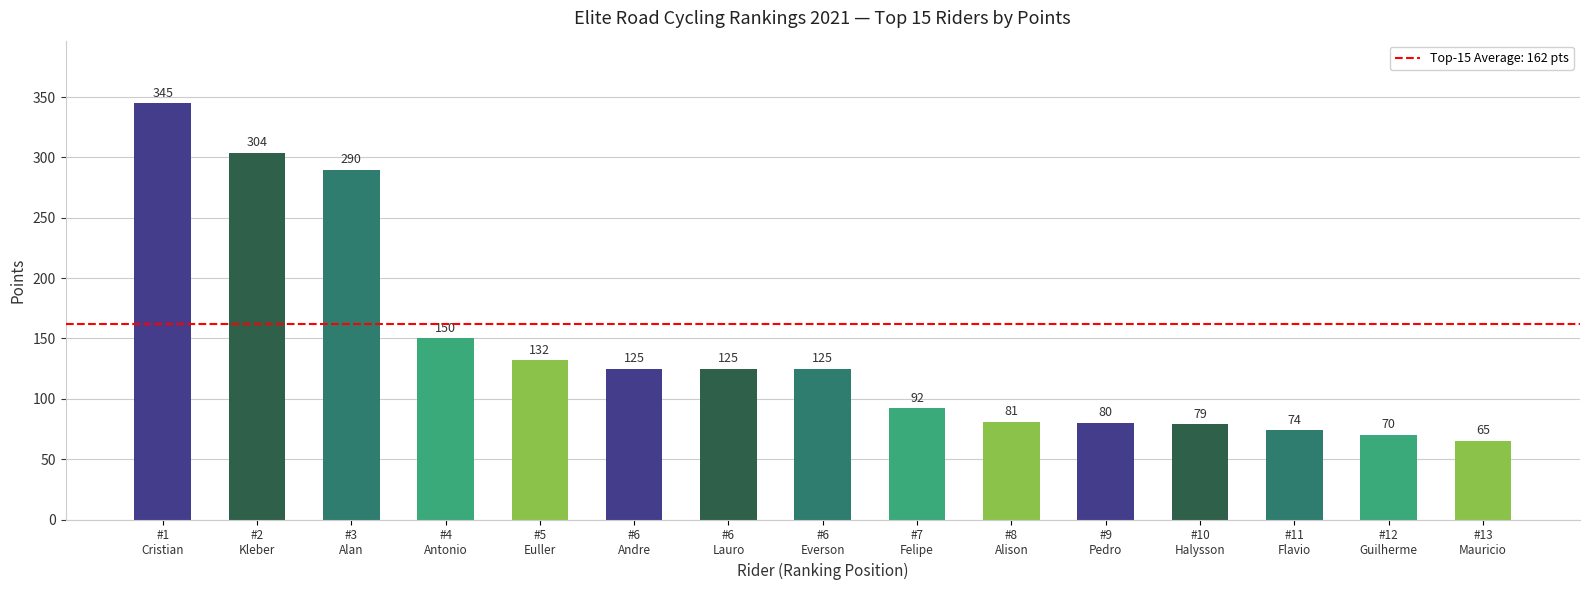

True or false: the data shows 88 at #13
Mauricio.

False